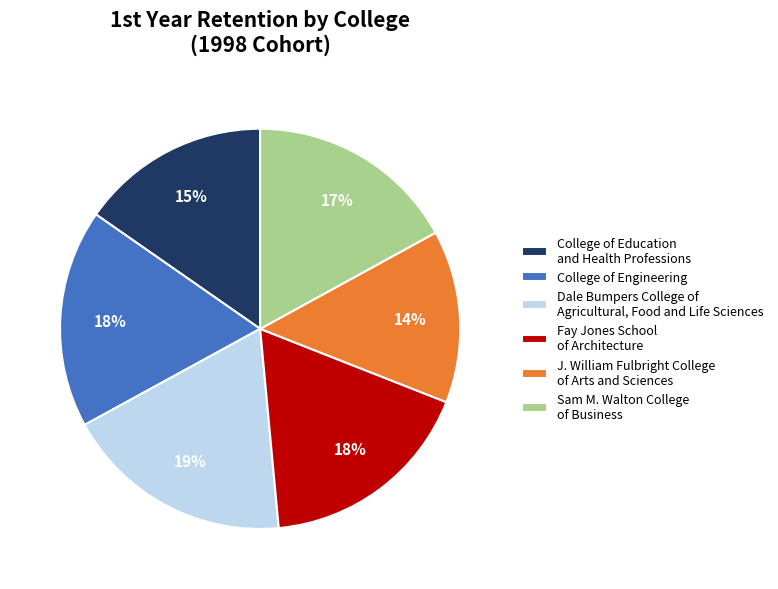

What percentage is the Fay Jones School of Architecture slice, to the nearest percent?

18%